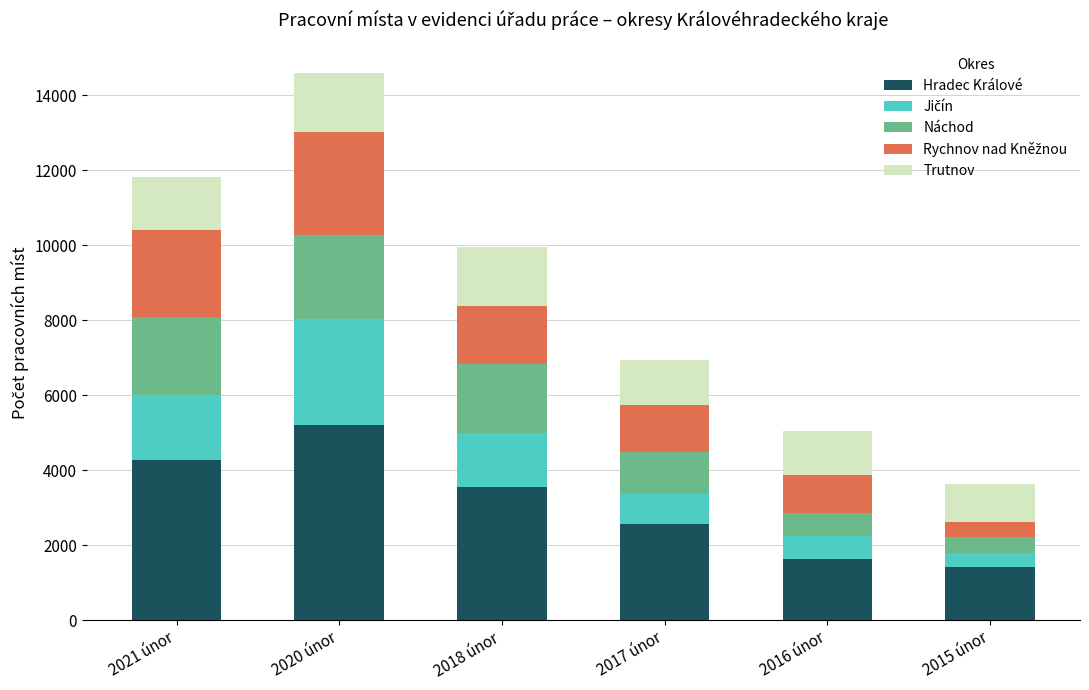

Which category has the highest value in the Hradec Králové series?

2020 únor